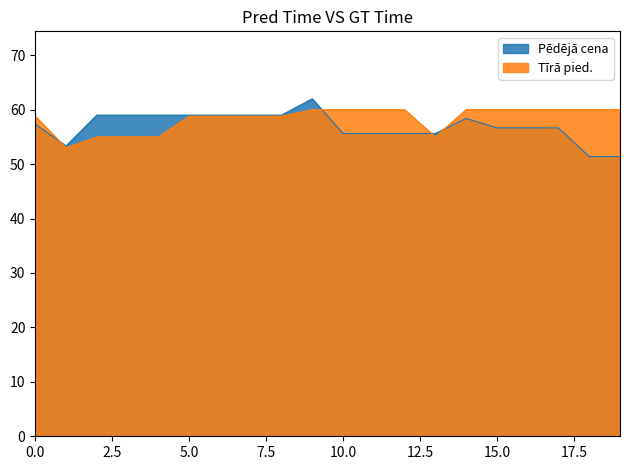

What is the smallest value displayed?

51.4